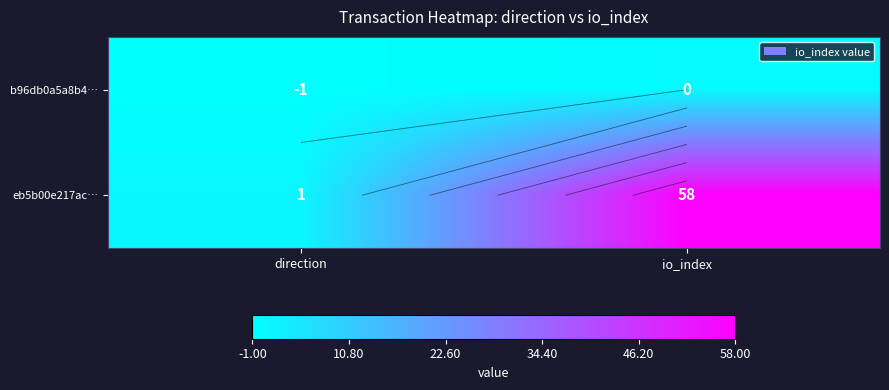

Which series changed the most between direction and io_index?

eb5b00e217ac…